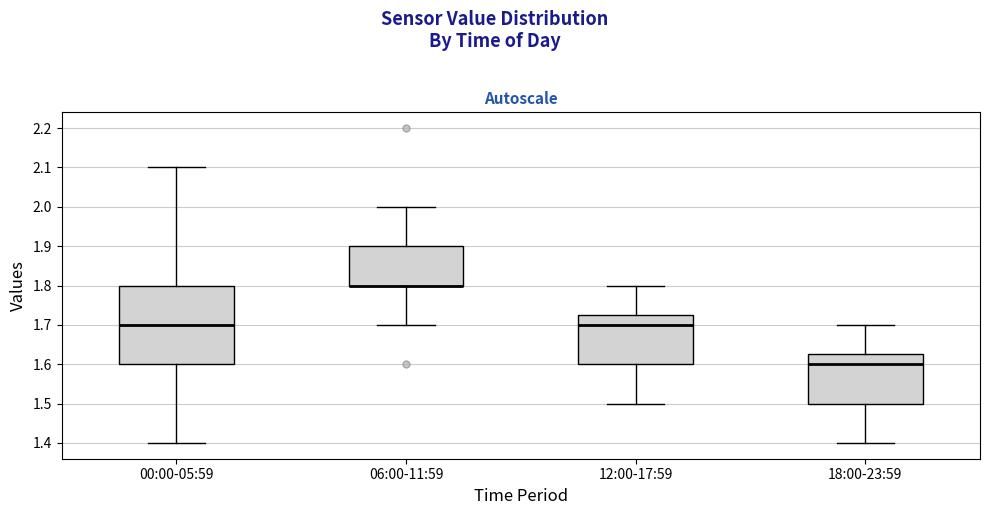

Which box is the tallest, from its lower edge to its upper edge?

00:00-05:59